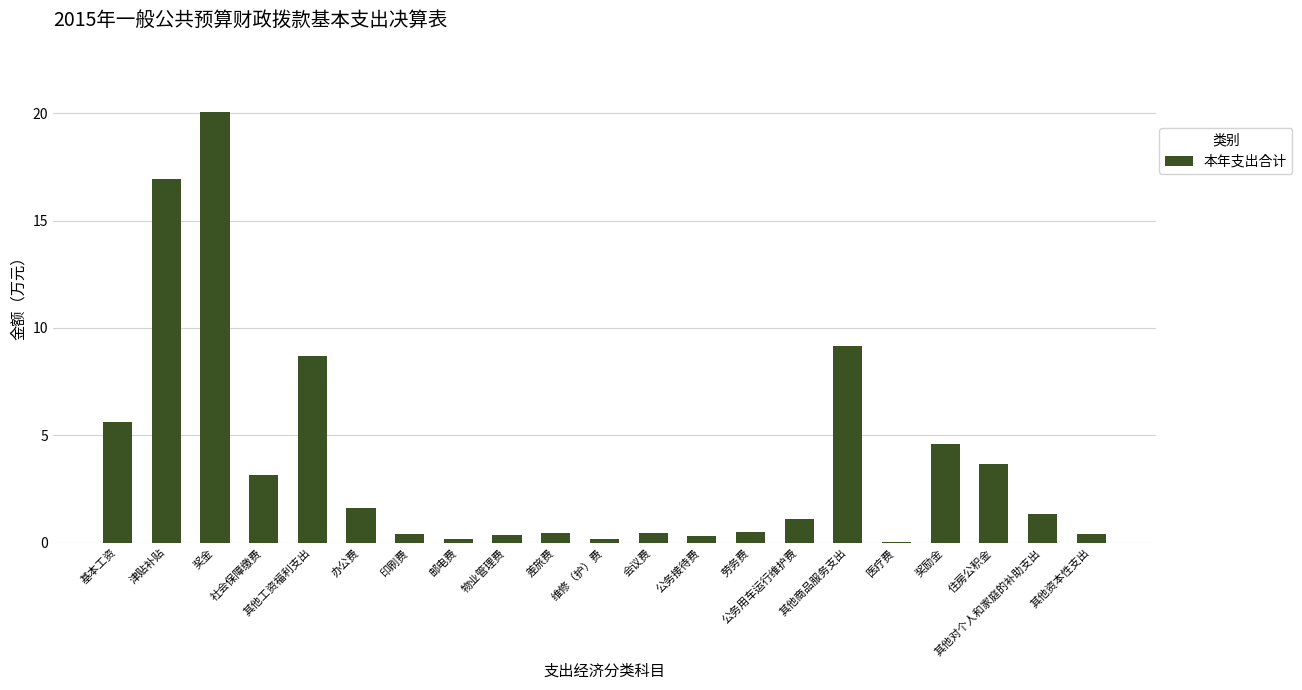

Count the number of values greater than 1.

11